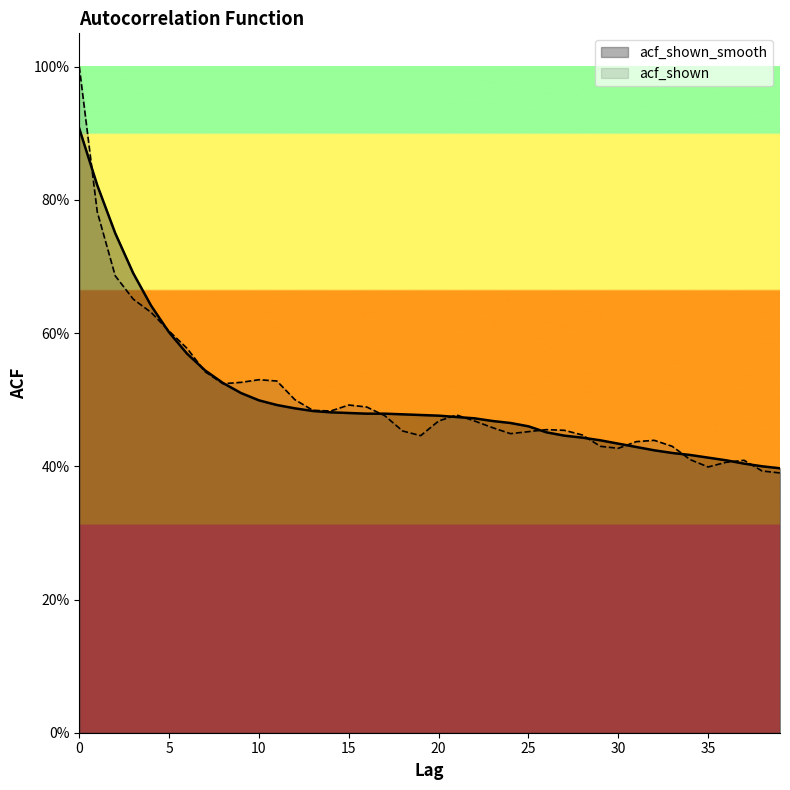

Reading left to right, list all the values displayed in this chart.

acf_shown_smooth: 0.9	0.8	0.8	0.7	0.6	0.6	0.6	0.5	0.5	0.5	0.5	0.5	0.5	0.5	0.5	0.5	0.5	0.5	0.5	0.5	0.5	0.5	0.5	0.5	0.5	0.5	0.5	0.4	0.4	0.4	0.4	0.4	0.4	0.4	0.4	0.4	0.4	0.4	0.4	0.4
acf_shown: 1.0	0.8	0.7	0.7	0.6	0.6	0.6	0.5	0.5	0.5	0.5	0.5	0.5	0.5	0.5	0.5	0.5	0.5	0.5	0.4	0.5	0.5	0.5	0.5	0.4	0.5	0.5	0.5	0.4	0.4	0.4	0.4	0.4	0.4	0.4	0.4	0.4	0.4	0.4	0.4